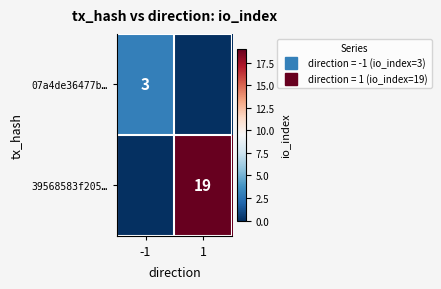

Is the value of 39568583f205… at -1 greater than the value of 07a4de36477b… at -1?

No